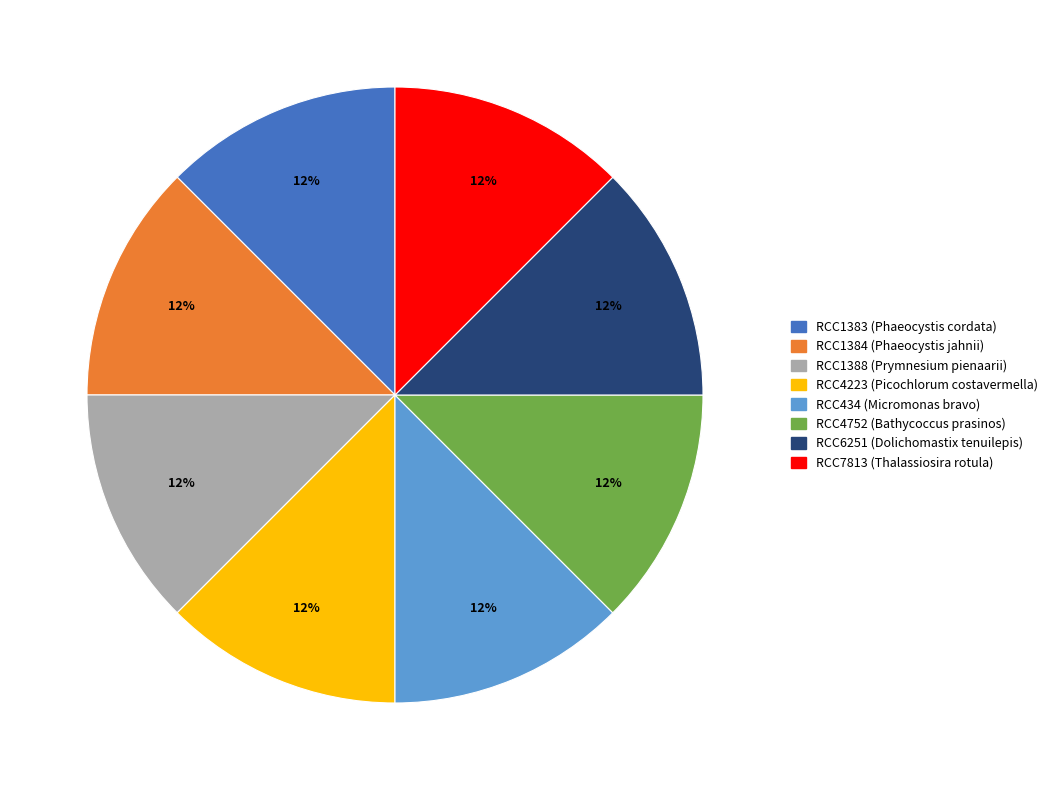

How many slices are in this pie chart?

8